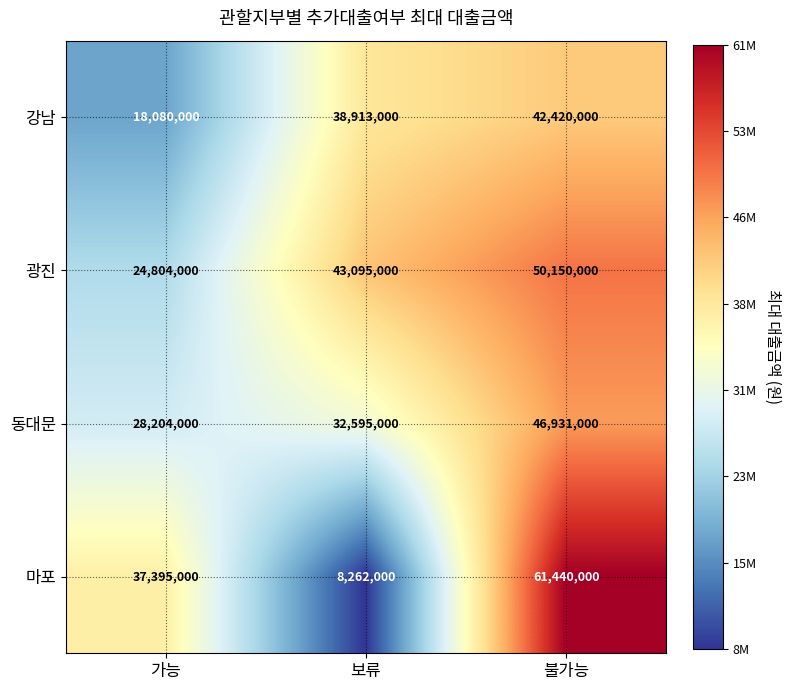

What is the sum of all 동대문 values?

107730000